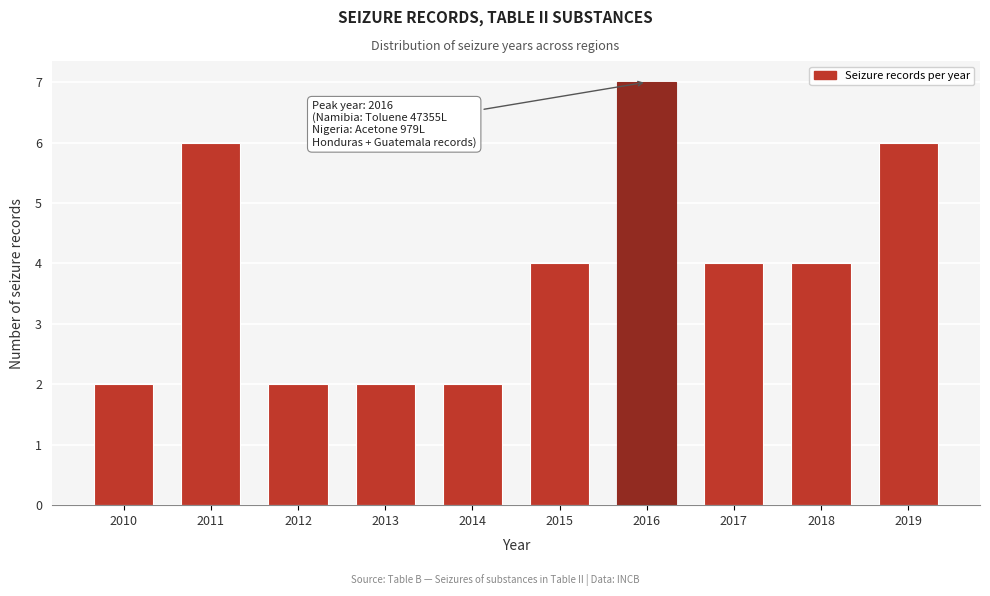

Reading left to right, what are all the values shown in this chart?

2010=2	2011=6	2012=2	2013=2	2014=2	2015=4	2016=7	2017=4	2018=4	2019=6